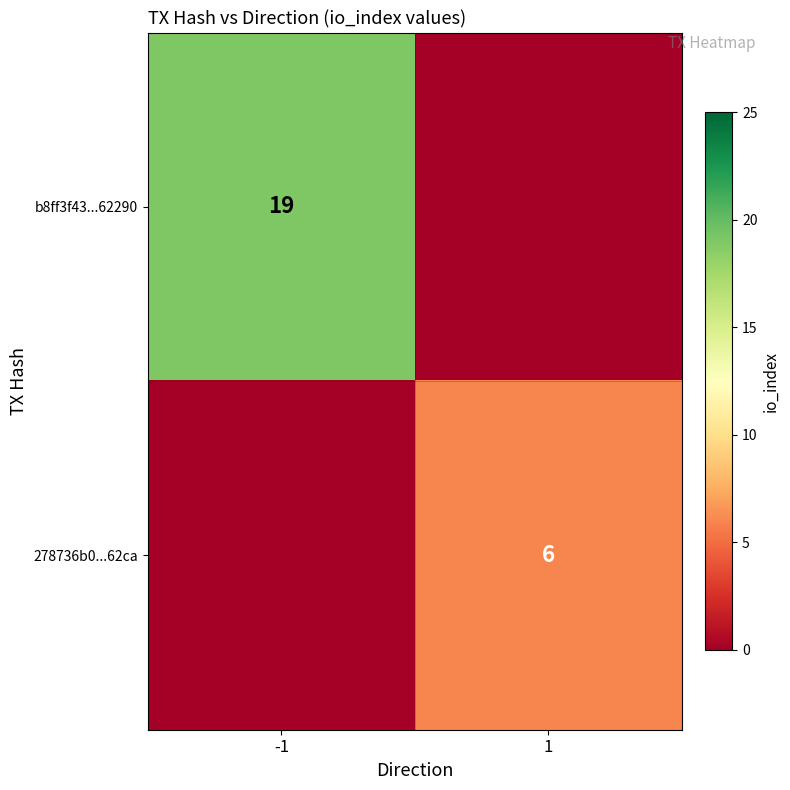

The value of 278736b0...62ca at 1 is 9. True or false?

False